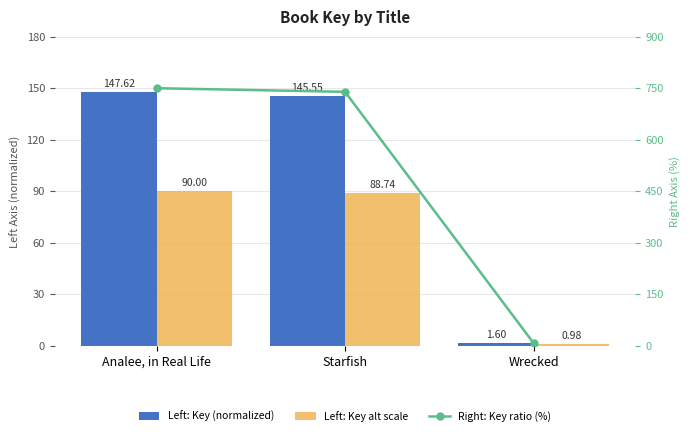

How many data points in Left: Key alt scale are above 88?

2